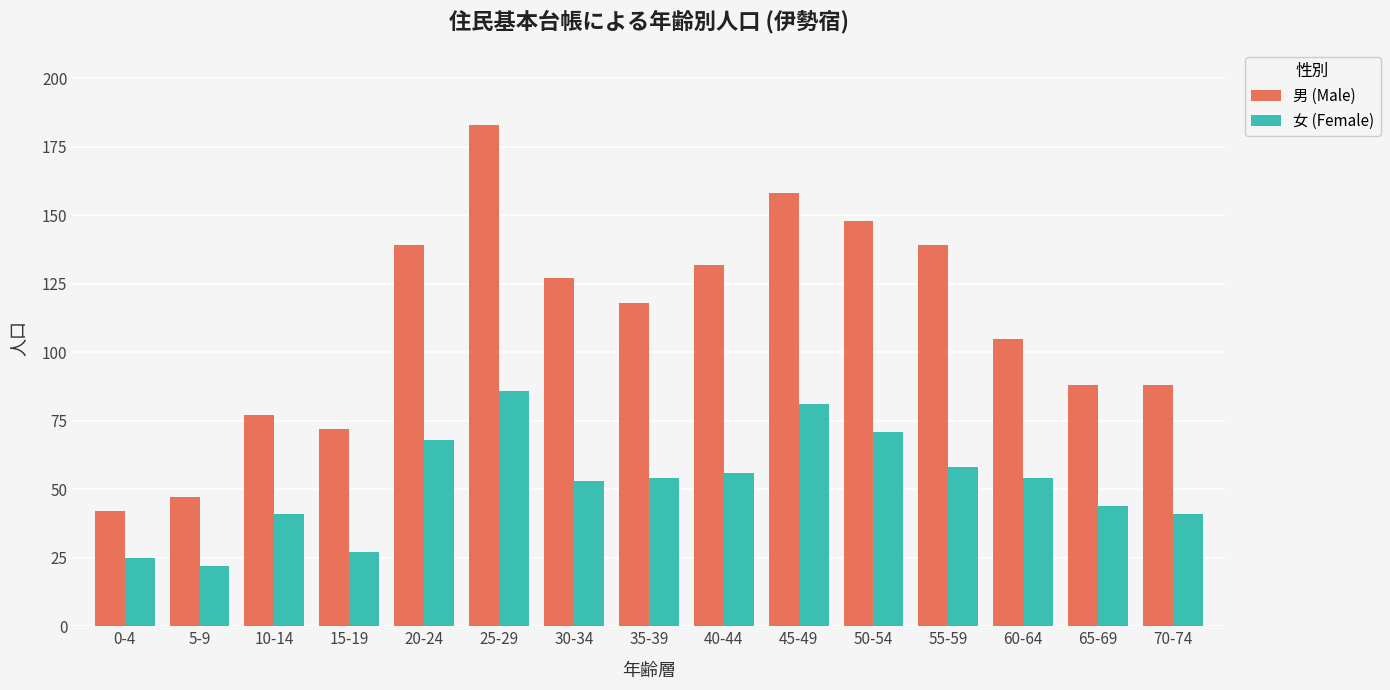

What is the minimum value shown in the chart?

22